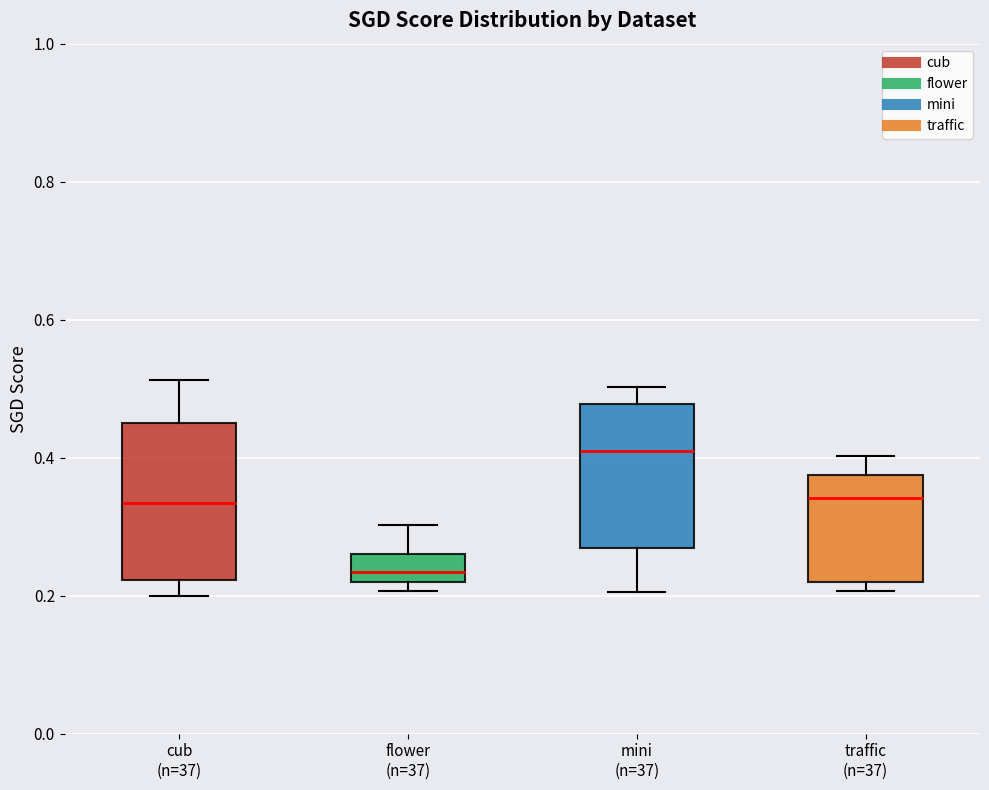

Where is the lower edge of the box for mini (n=37) on the y-axis? The values are not printed on the chart, so give them approximately, as read against the axis.

0.26